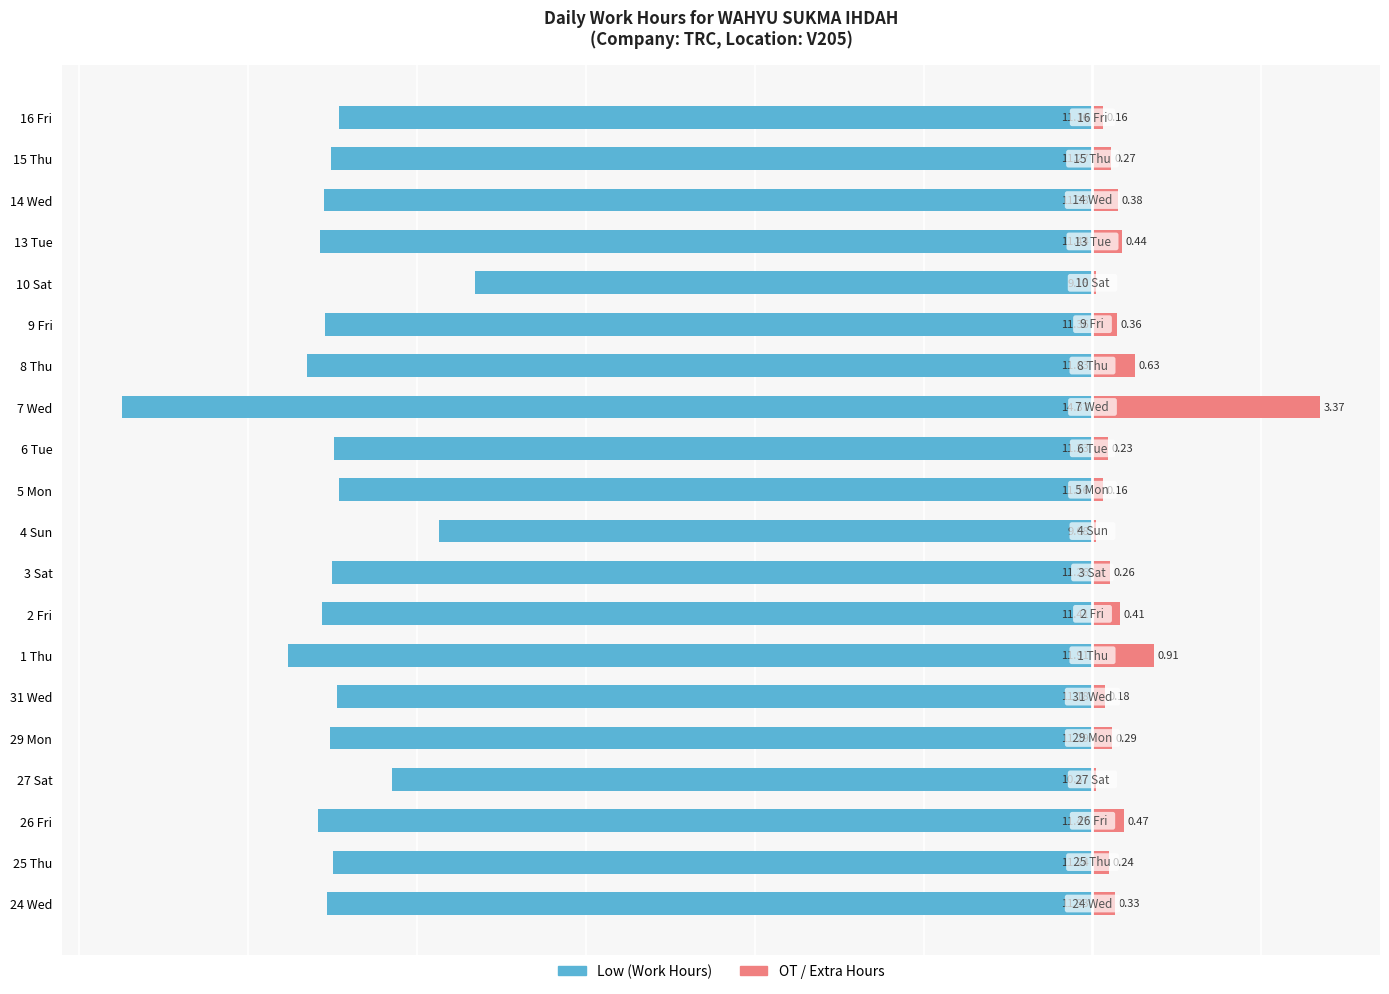

How many groups of bars are there?

20